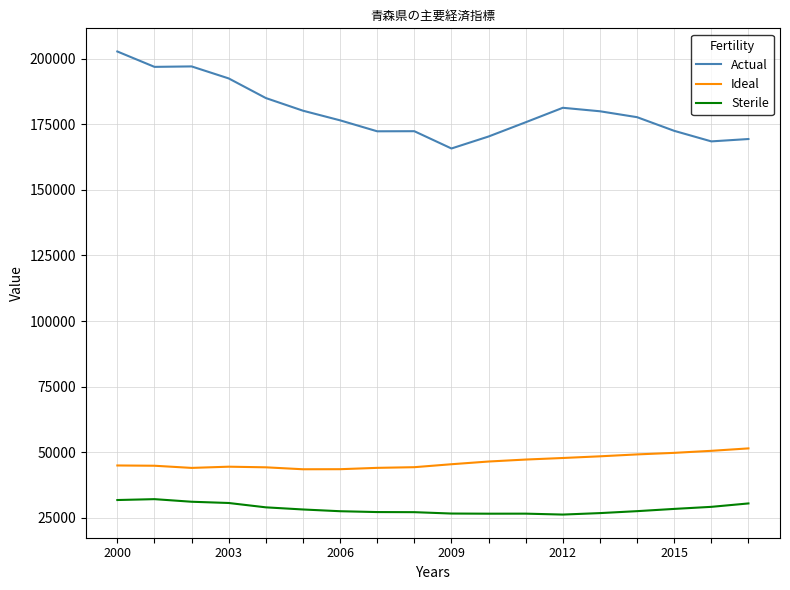

List the series in order of their peak value, lowest first.

Sterile, Ideal, Actual